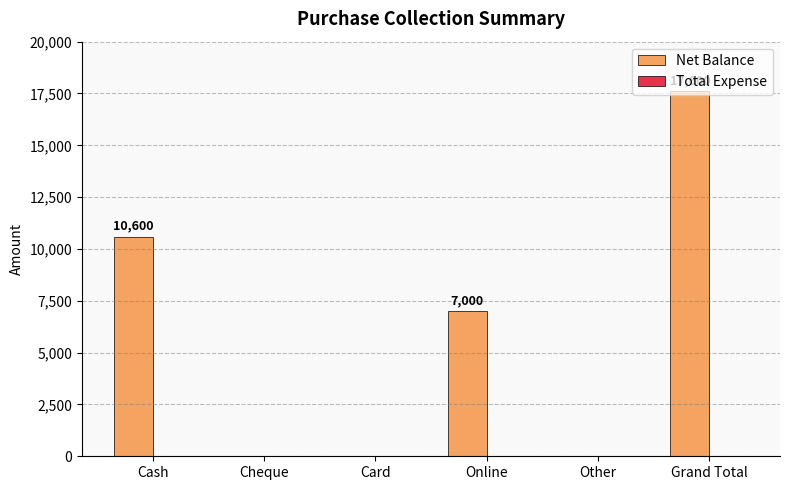

What is the sum of all values?

35200